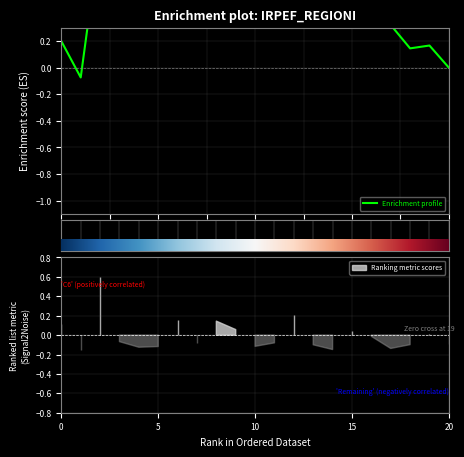

What is the sum of all values?

11.5